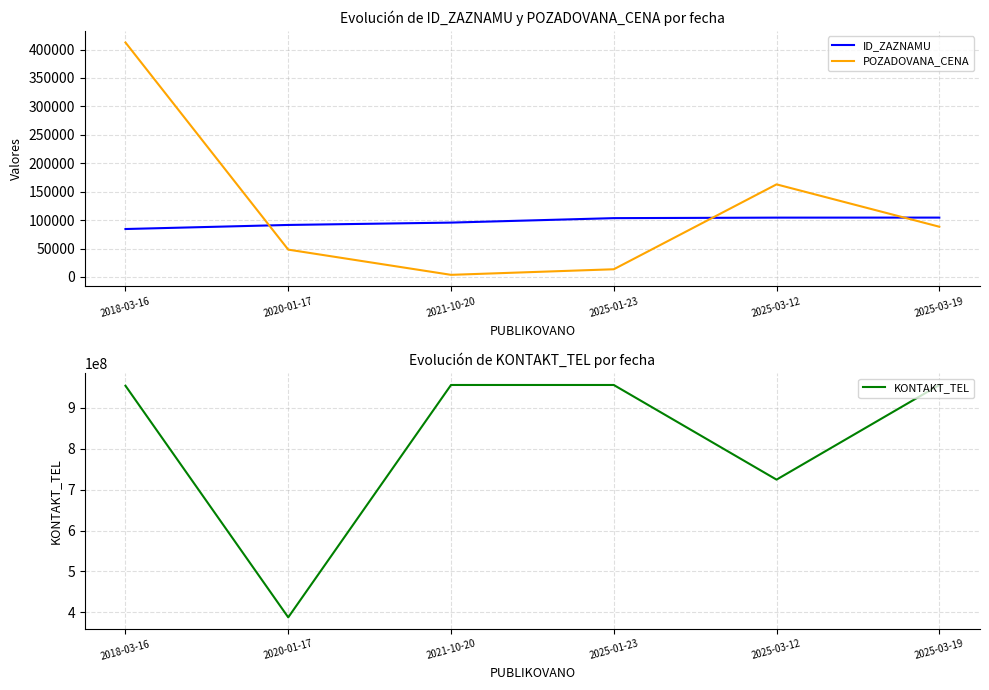

Rank the series at 2020-01-17 from lowest to highest value.

POZADOVANA_CENA, ID_ZAZNAMU, KONTAKT_TEL